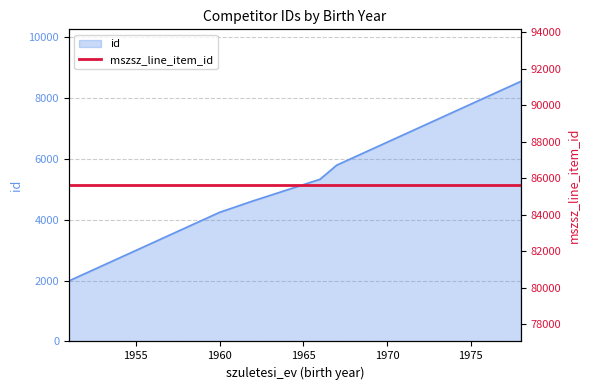

True or false: there are more than 2 points higher than both neighbors.

False